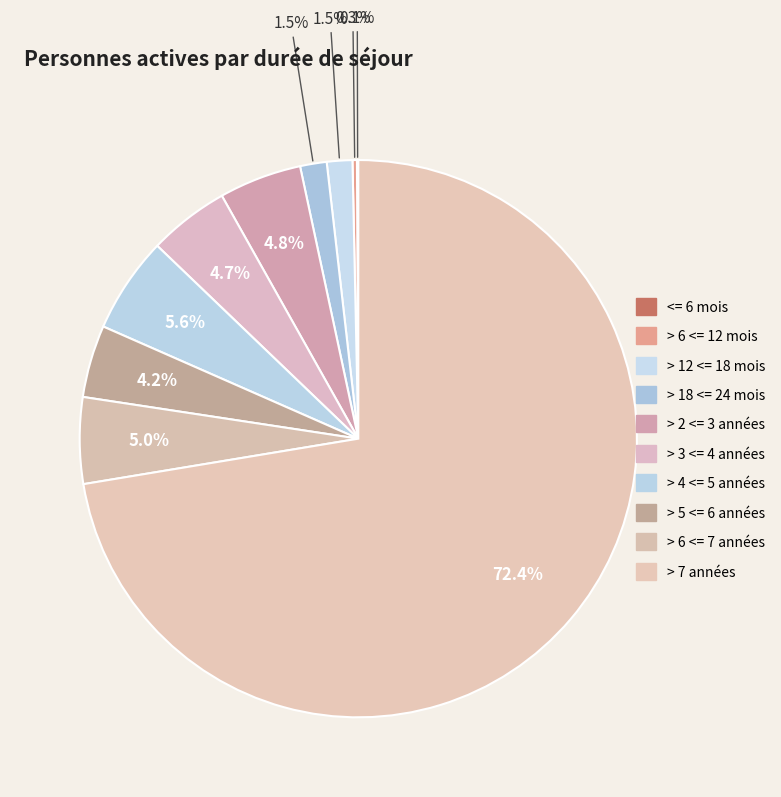

How many slices are in this pie chart?

10